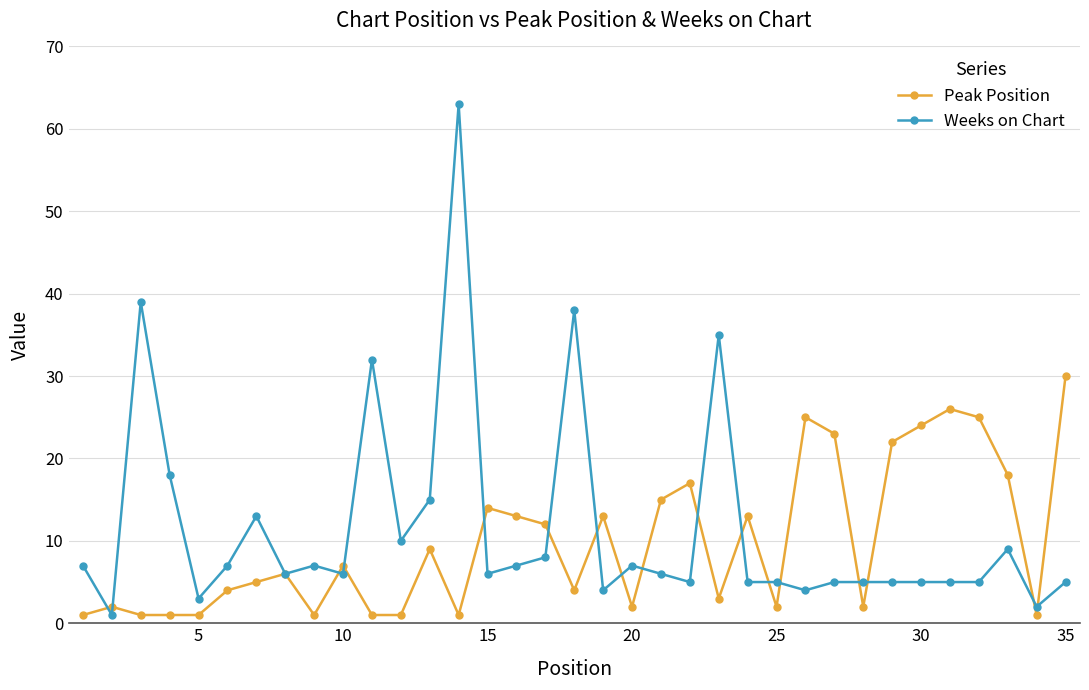

Rank the series by their maximum value, from highest to lowest.

Weeks on Chart, Peak Position